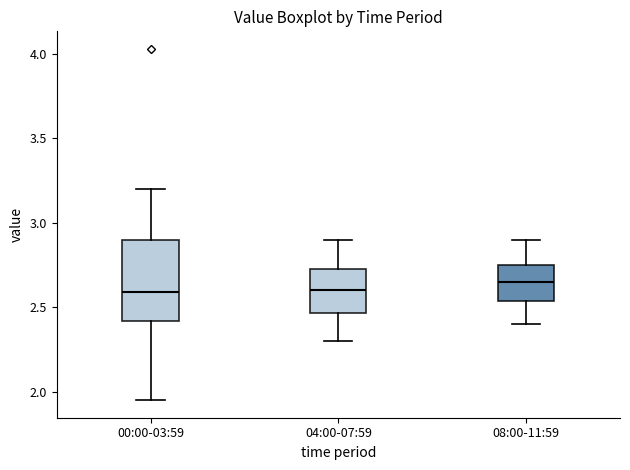

Reading left to right, transcribe this box plot: for each box, give where its median line is, the range the box spans, and where its two whiskers end, as read against the y-axis. The values are not printed on the chart, so give them approximately, as read against the axis.

00:00-03:59: median 2.60, box 2.40 to 2.90, whiskers 1.95 to 3.20
04:00-07:59: median 2.60, box 2.45 to 2.75, whiskers 2.30 to 2.90
08:00-11:59: median 2.65, box 2.55 to 2.75, whiskers 2.40 to 2.90